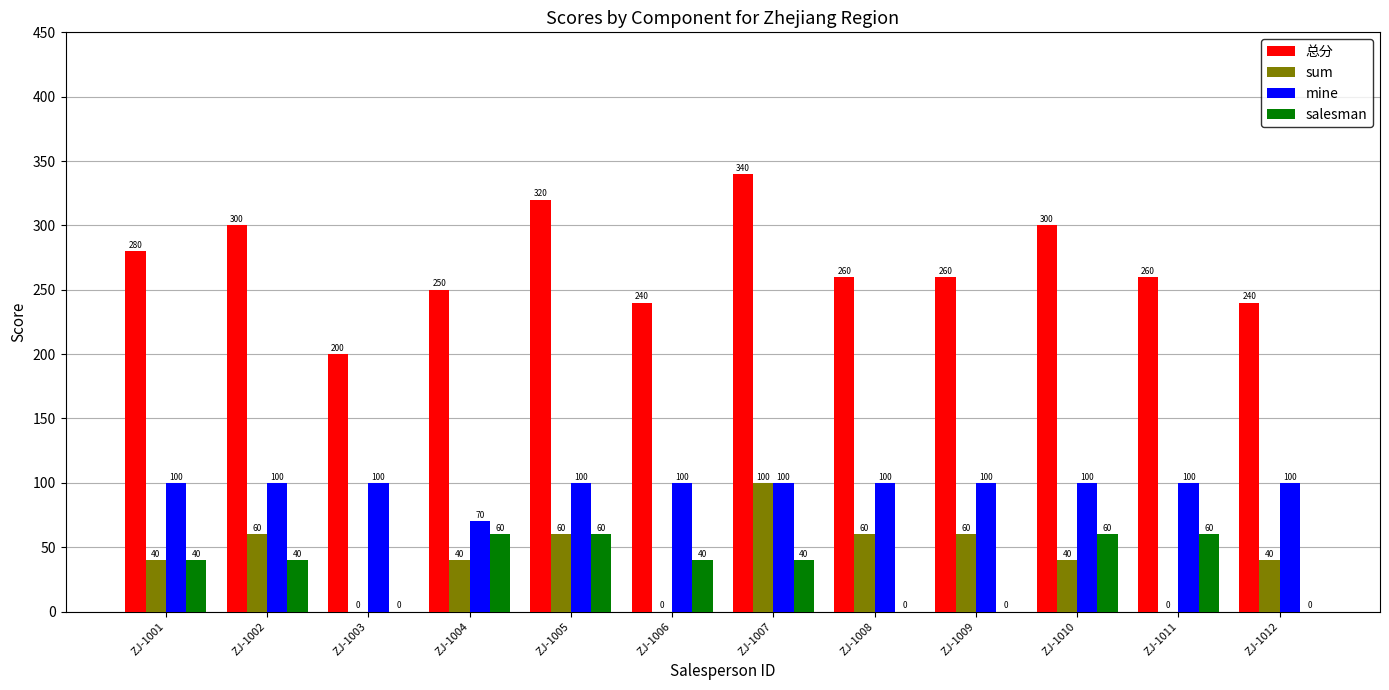

The 总分 series shows 127 at ZJ-1009. True or false?

False